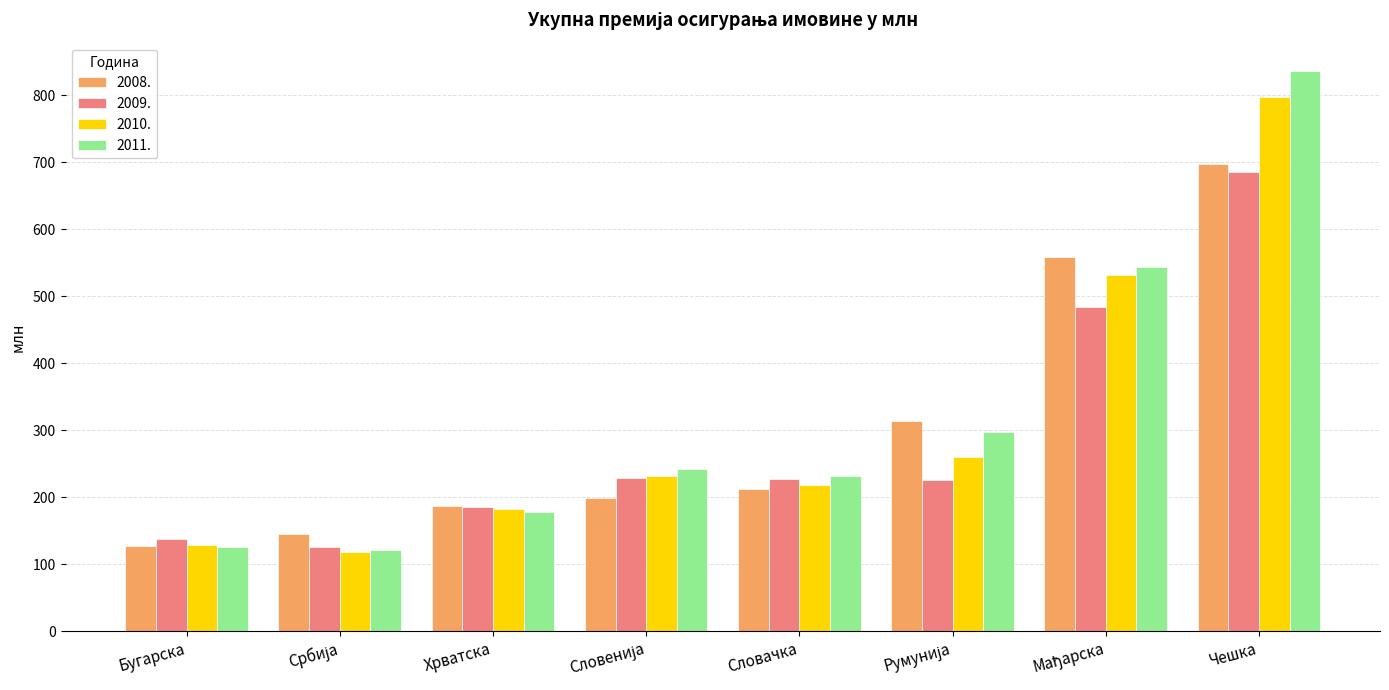

What is the label of the 6th bar from the right?

Хрватска